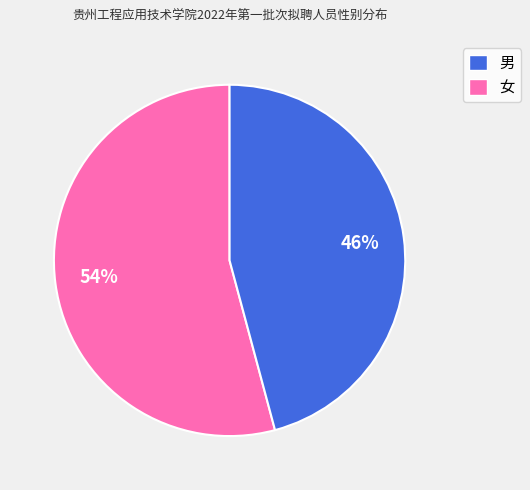

Is there a majority slice in this chart?

Yes